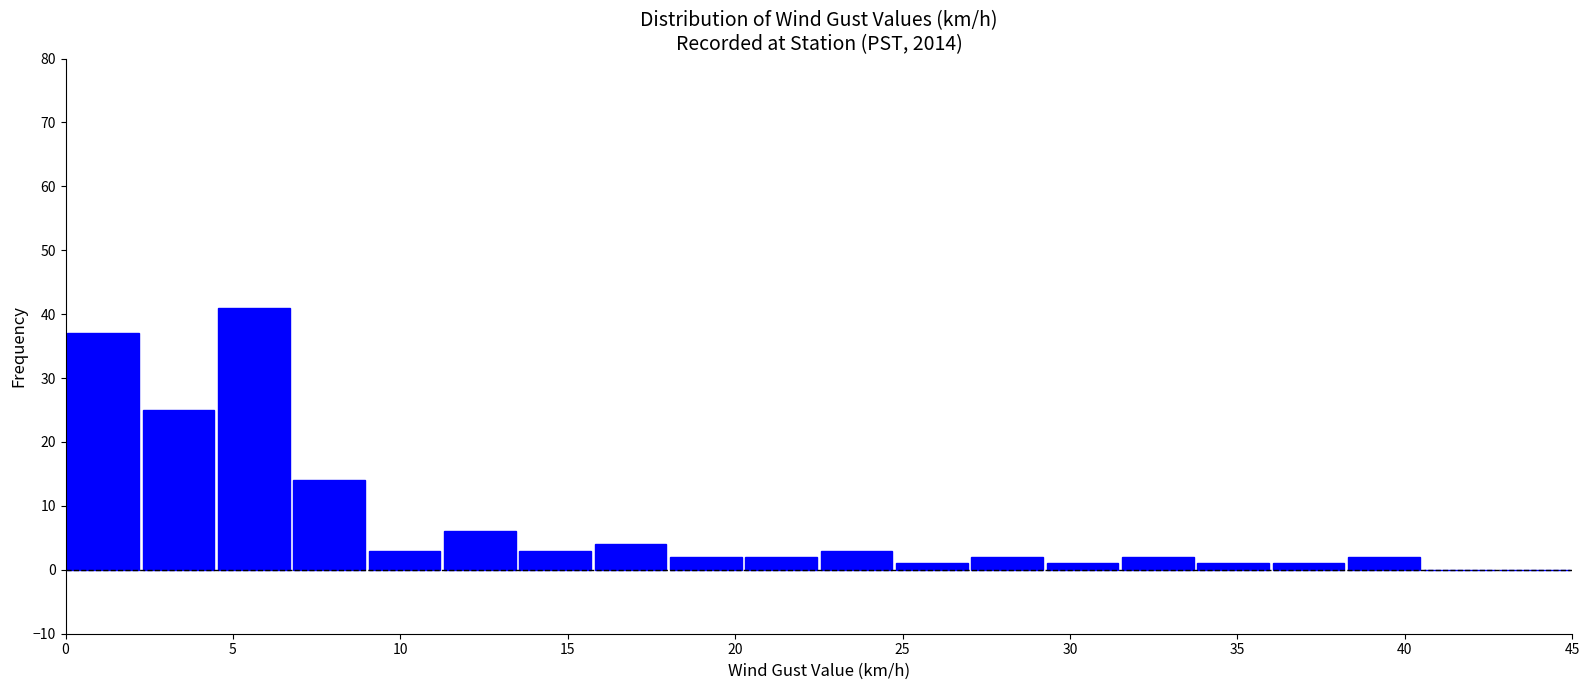

Reading left to right, list every bar in this chart as the range it spans on the x-axis followed by its height. Neither the bar edges nor the heights are printed on the chart, so give them approximately, as read against the axes.

0.00 to 2.25: 37
2.25 to 4.50: 25
4.50 to 6.75: 41
6.75 to 9.00: 14
9.00 to 11.25: 3
11.25 to 13.50: 6
13.50 to 15.75: 3
15.75 to 18.00: 4
18.00 to 20.25: 2
20.25 to 22.50: 2
22.50 to 24.75: 3
24.75 to 27.00: 1
27.00 to 29.25: 2
29.25 to 31.50: 1
31.50 to 33.75: 2
33.75 to 36.00: 1
36.00 to 38.25: 1
38.25 to 40.50: 2
40.50 to 42.75: 0
42.75 to 45.00: 0